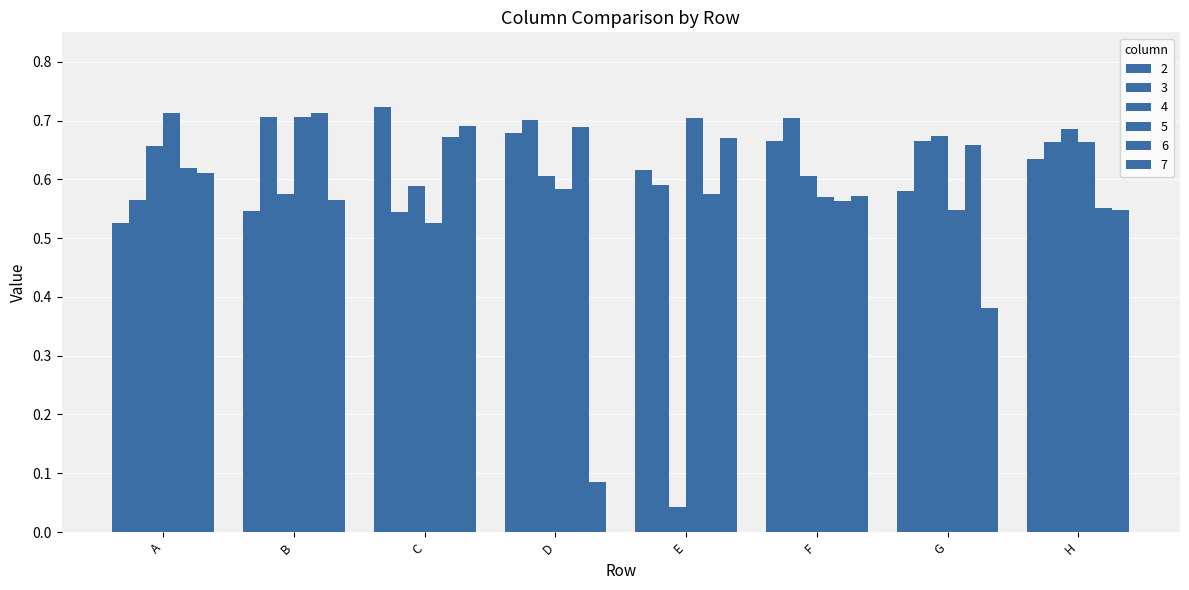

Reading left to right, what are all the values shown in this chart?

2: A=0.5	B=0.5	C=0.7	D=0.7	E=0.6	F=0.7	G=0.6	H=0.6
3: A=0.6	B=0.7	C=0.5	D=0.7	E=0.6	F=0.7	G=0.7	H=0.7
4: A=0.7	B=0.6	C=0.6	D=0.6	E=0.0	F=0.6	G=0.7	H=0.7
5: A=0.7	B=0.7	C=0.5	D=0.6	E=0.7	F=0.6	G=0.5	H=0.7
6: A=0.6	B=0.7	C=0.7	D=0.7	E=0.6	F=0.6	G=0.7	H=0.6
7: A=0.6	B=0.6	C=0.7	D=0.1	E=0.7	F=0.6	G=0.4	H=0.5